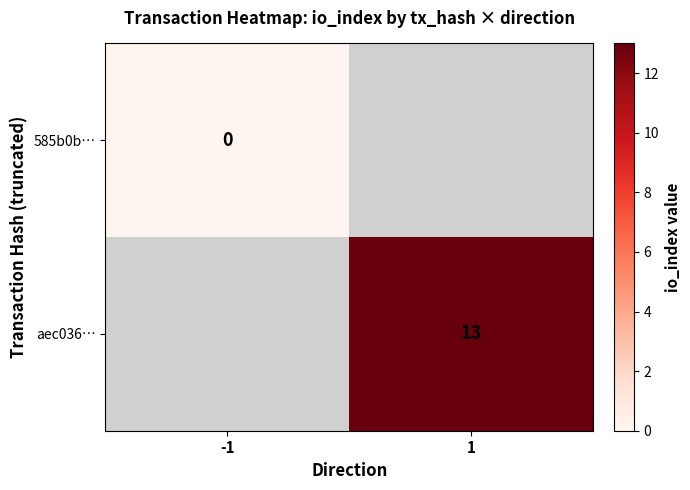

The aec036… series shows 13 at 1. True or false?

True